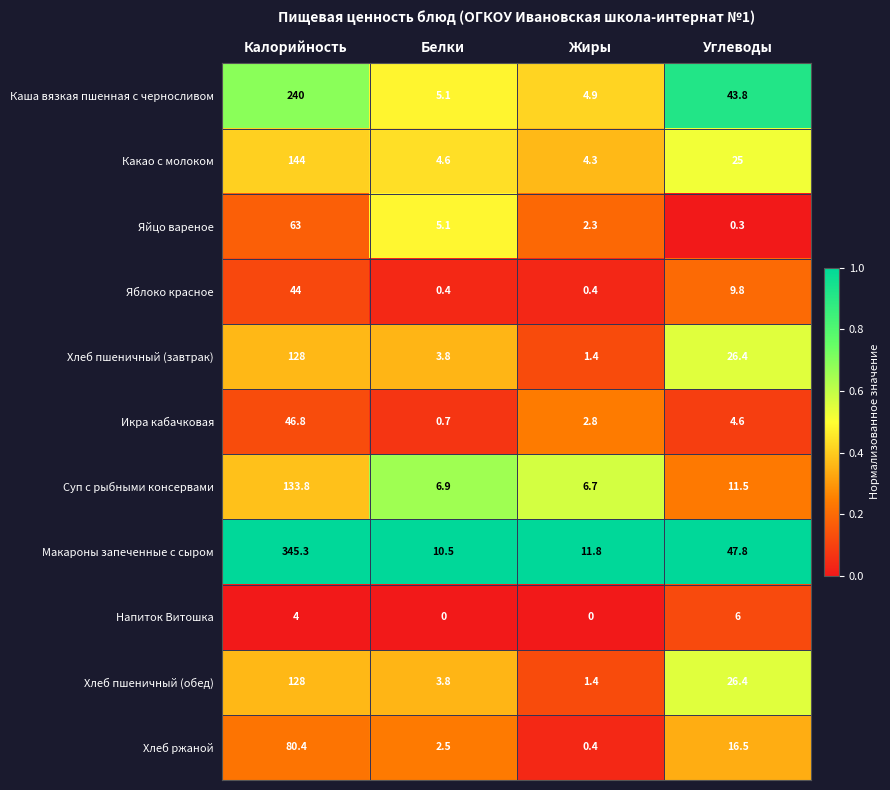

Is the value of Хлеб пшеничный (завтрак) at Калорийность greater than the value of Яблоко красное at Белки?

Yes